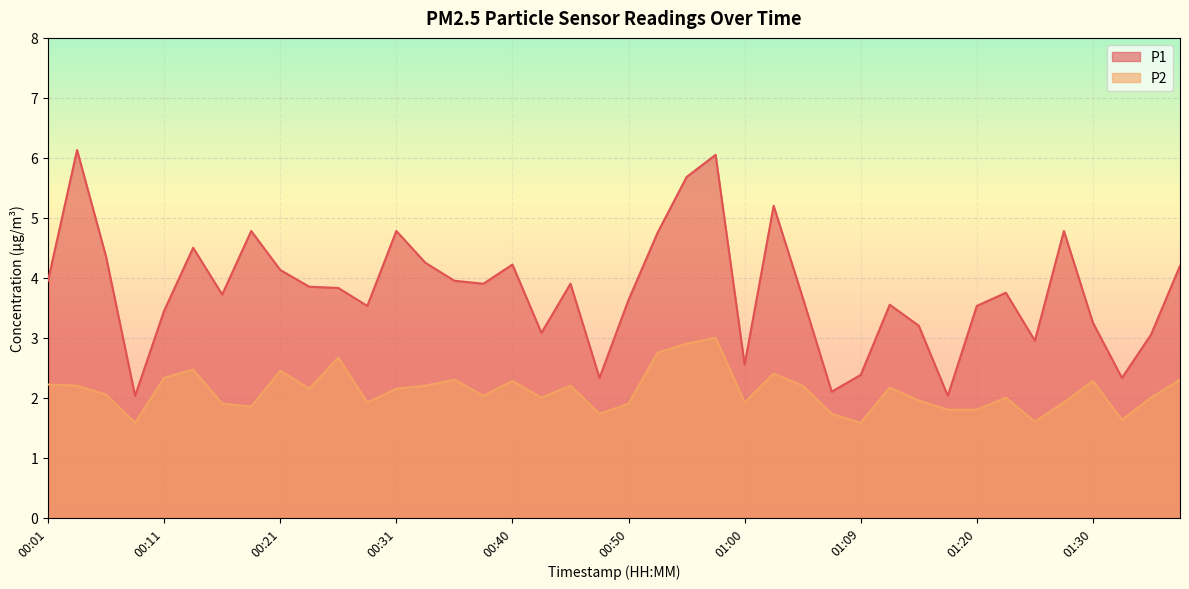

Which series has the widest spread of values?

P1